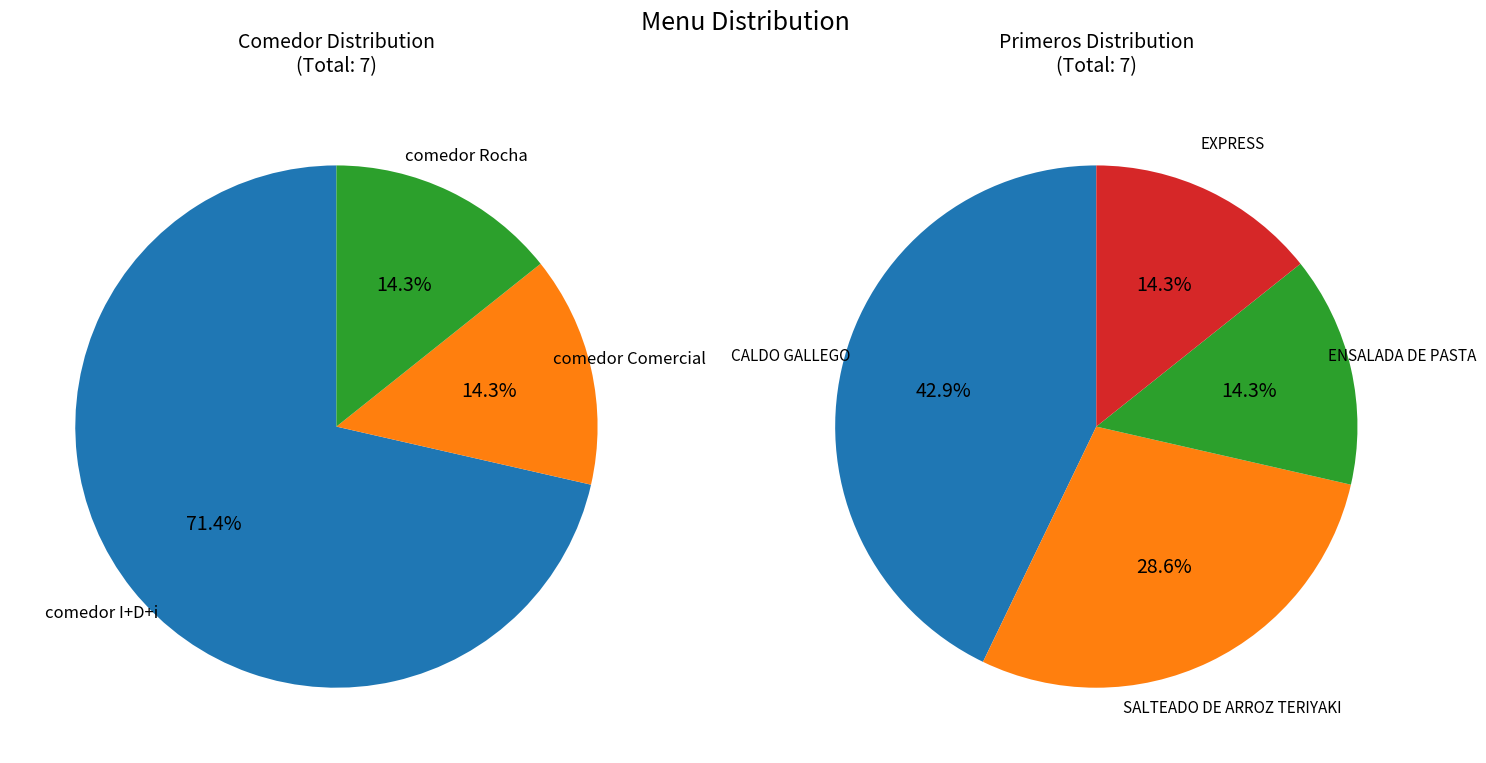

Which category has the biggest portion of the pie?

CALDO GALLEGO / Other